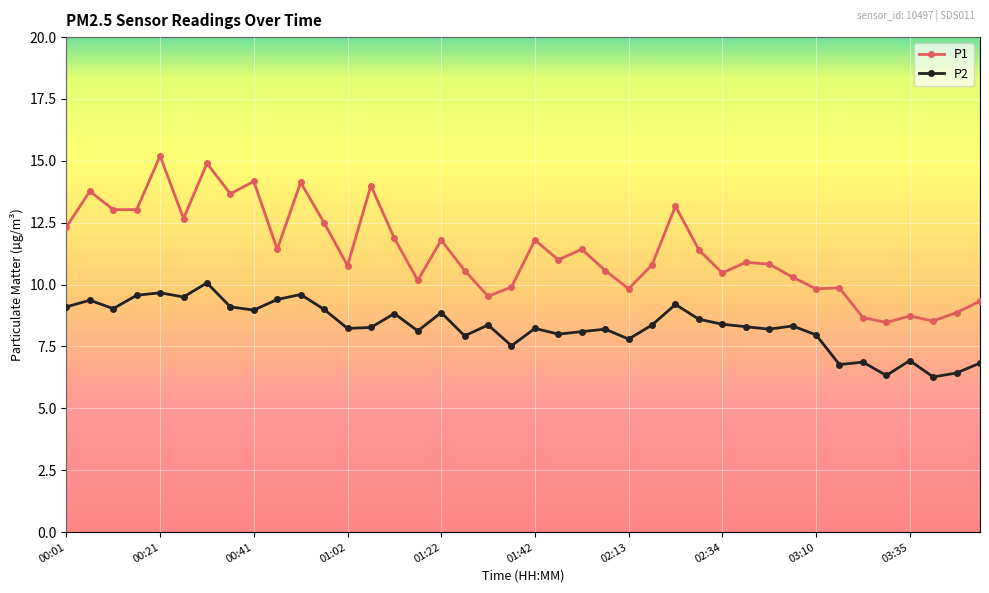

Which series has the widest spread of values?

P1